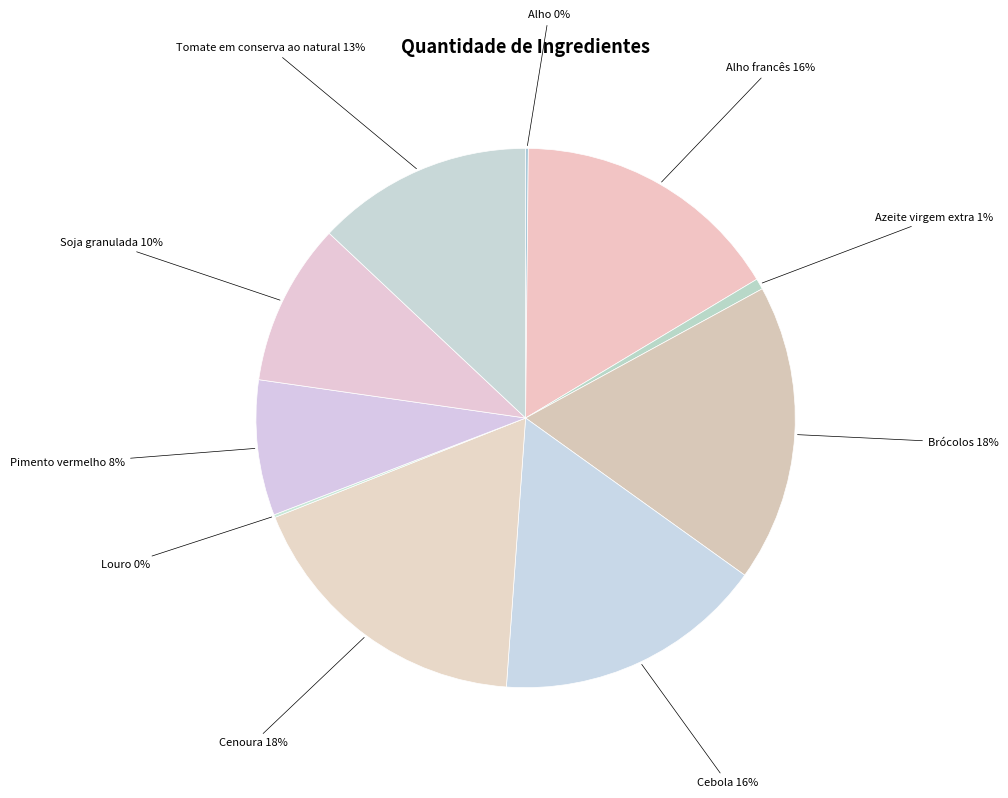

To the nearest percent, what is the average slice percentage?

10%